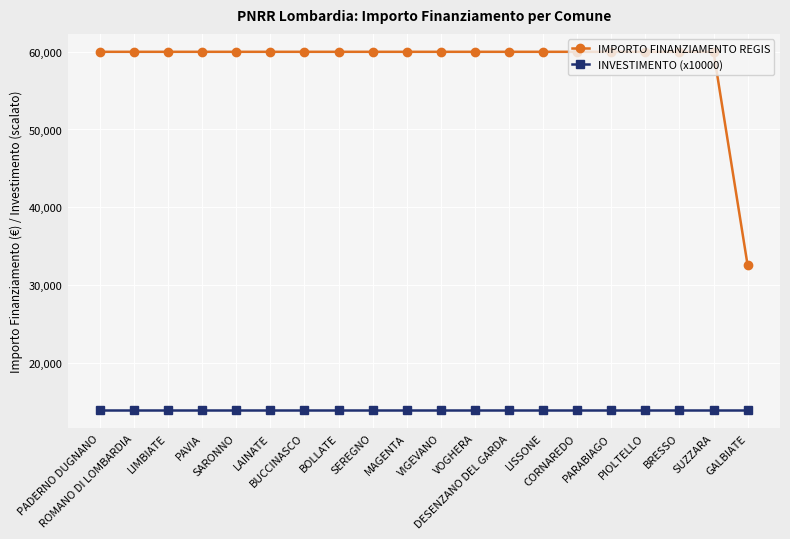

Which series has the largest range (max minus min)?

IMPORTO FINANZIAMENTO REGIS